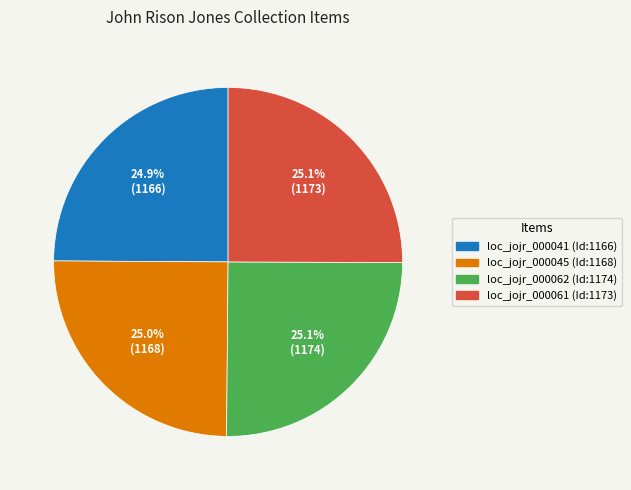

Does any single category account for the majority?

No